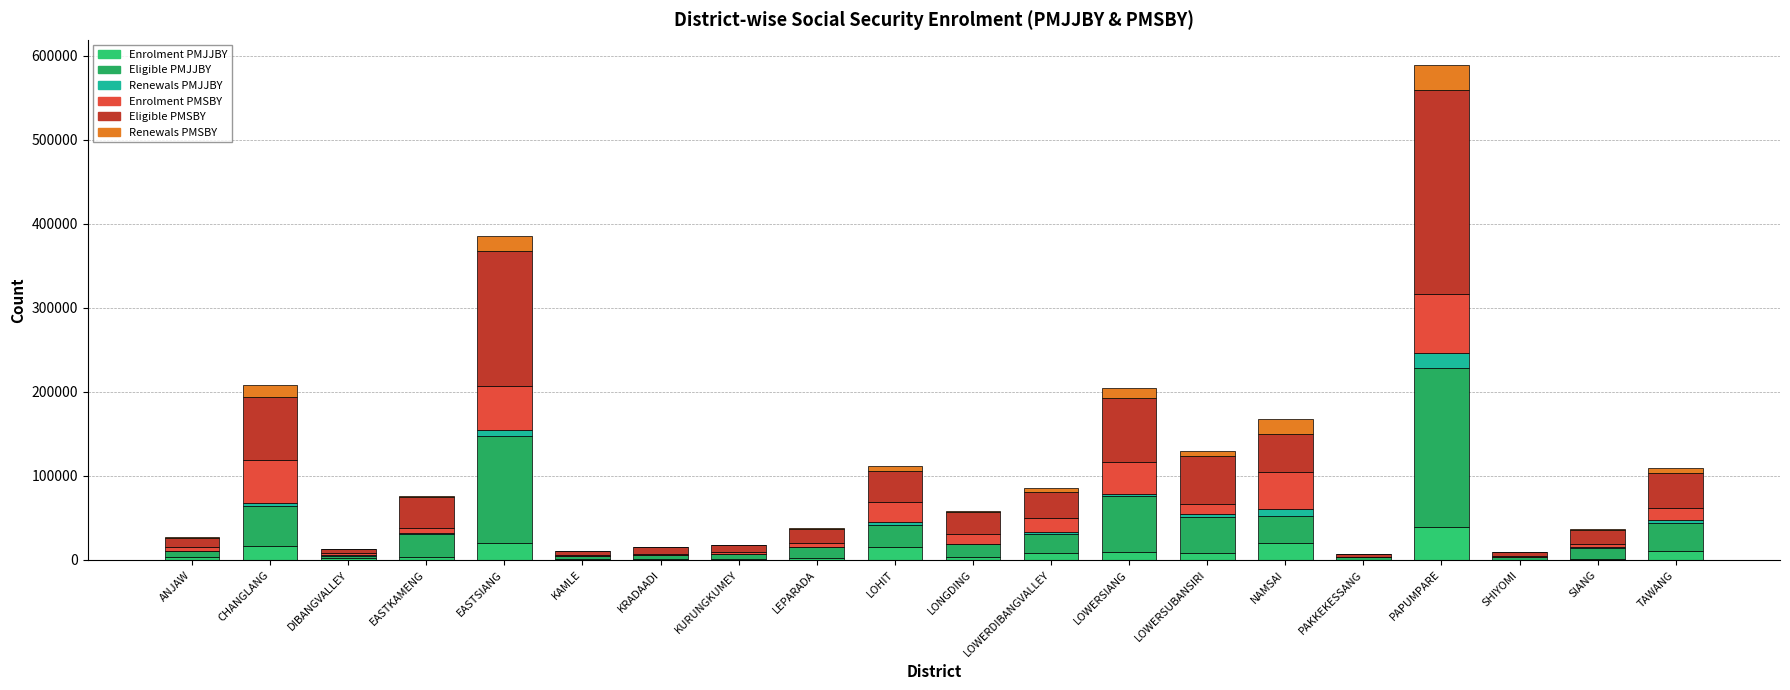

How many data points does each series have?

20